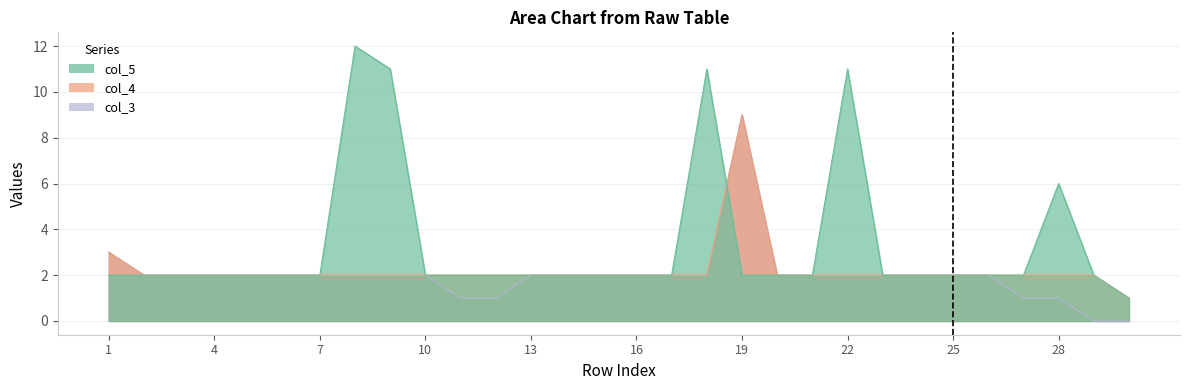

What is the value of the col_3 point at the 20th from the left?

2